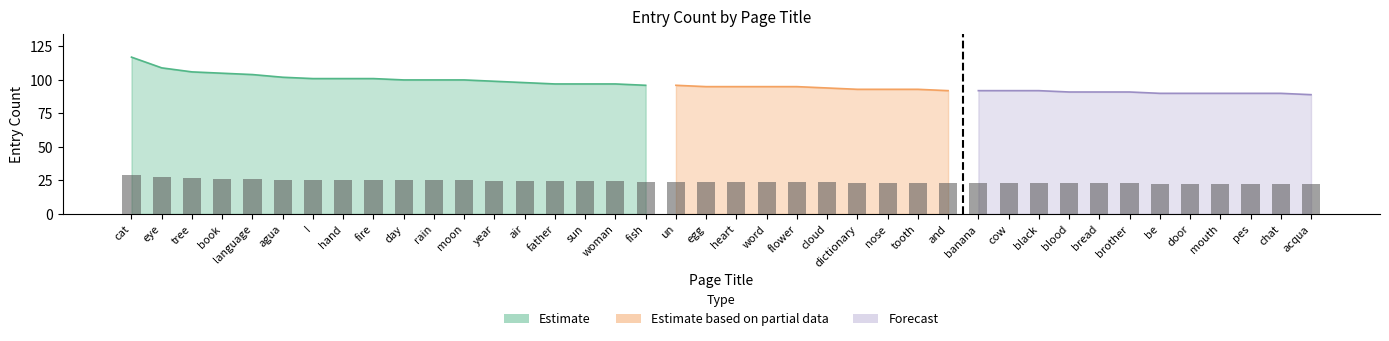

Rank the categories by value from highest to lowest.

cat, eye, tree, book, language, agua, I, hand, fire, day, rain, moon, year, air, father, sun, woman, fish, un, egg, heart, word, flower, cloud, dictionary, nose, tooth, and, banana, cow, black, blood, bread, brother, be, door, mouth, pes, chat, acqua